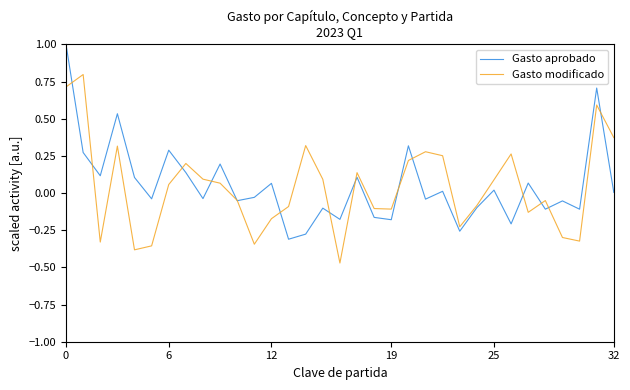

What is the greatest value displayed?

1.0